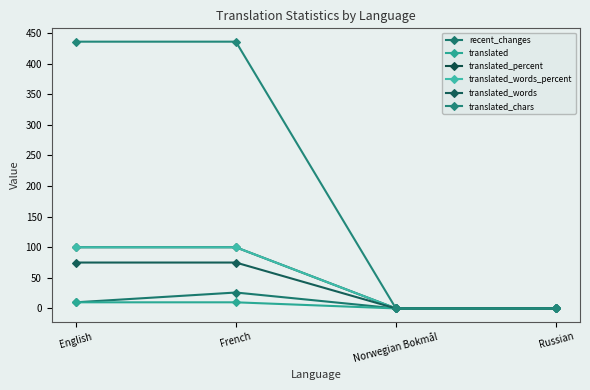

Does the chart have visible grid lines?

No